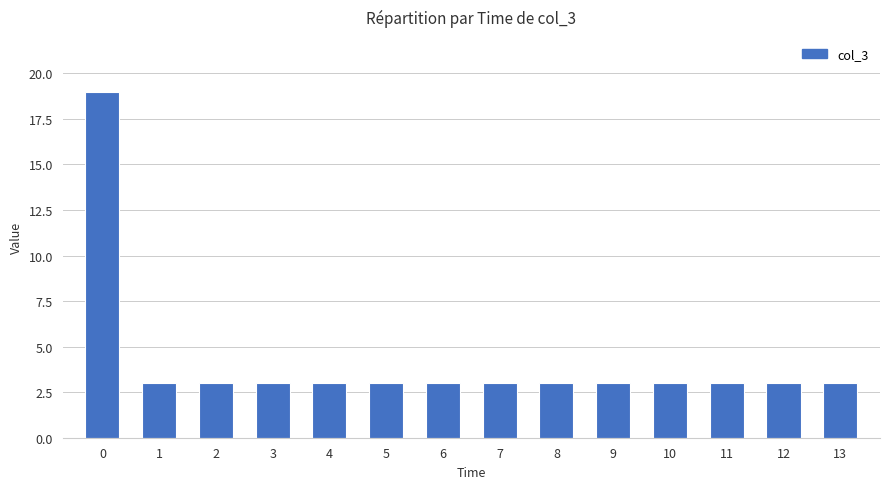

How many bars are there in total?

14